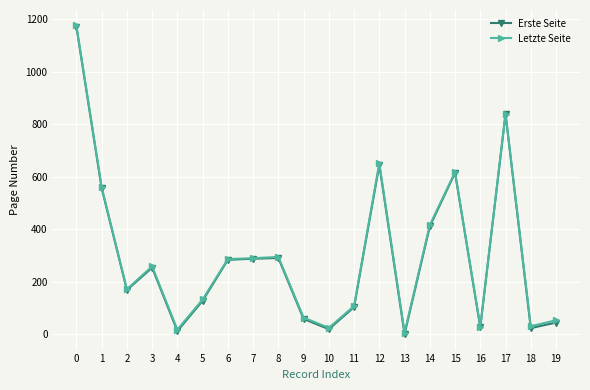

What are all the series names shown in the legend?

Erste Seite, Letzte Seite